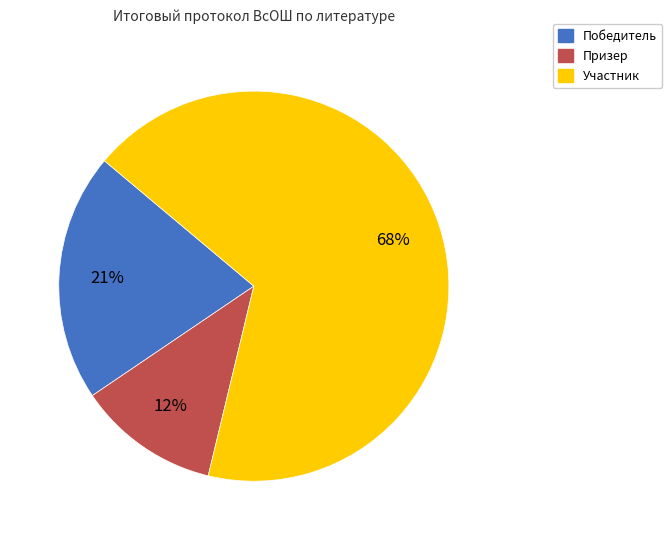

True or false: Участник accounts for 53% of the total.

False